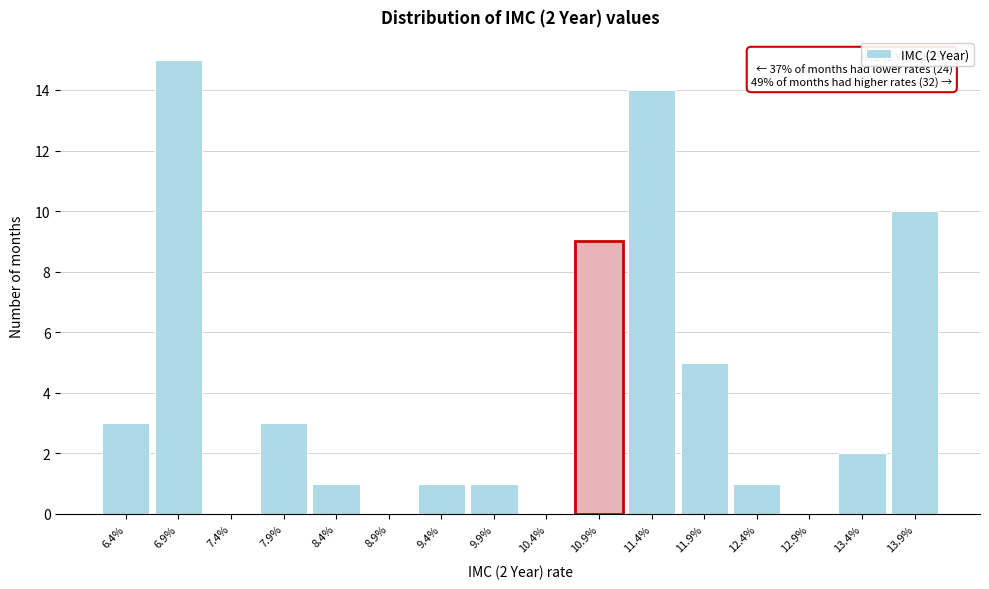

Reading left to right, list all the values displayed in this chart.

6.4%=3	6.9%=15	7.4%=0	7.9%=3	8.4%=1	8.9%=0	9.4%=1	9.9%=1	10.4%=0	10.9%=9	11.4%=14	11.9%=5	12.4%=1	12.9%=0	13.4%=2	13.9%=10